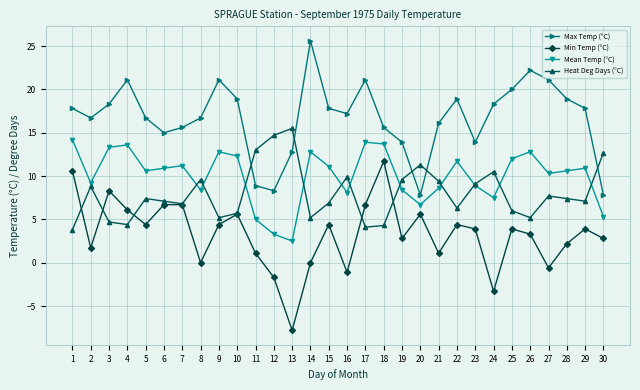

What value does the Max Temp (°C) series have at 2?

16.7